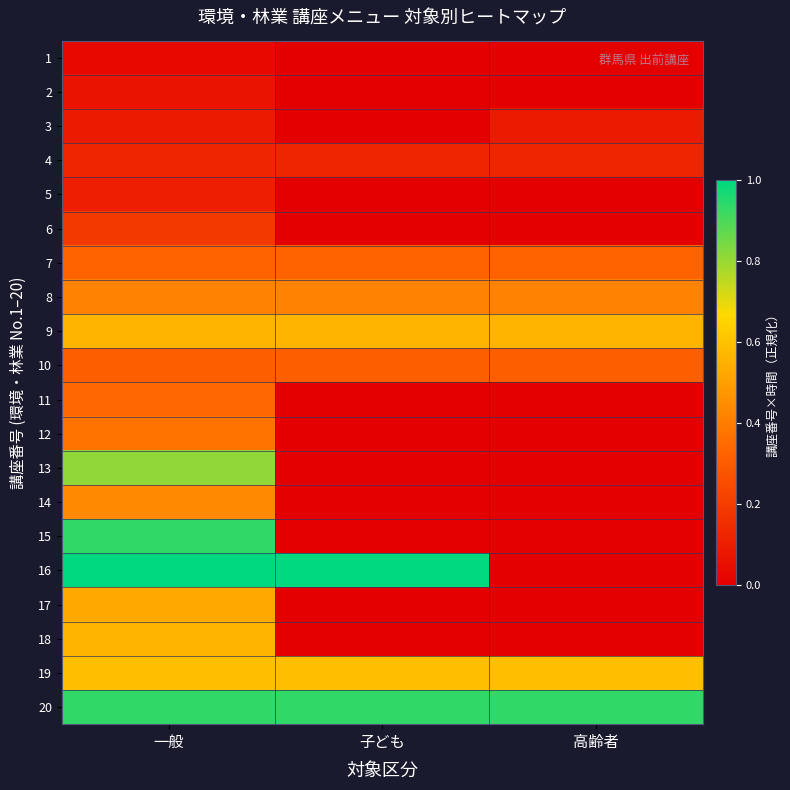

Between 高齢者 and 子ども, which is larger?

高齢者